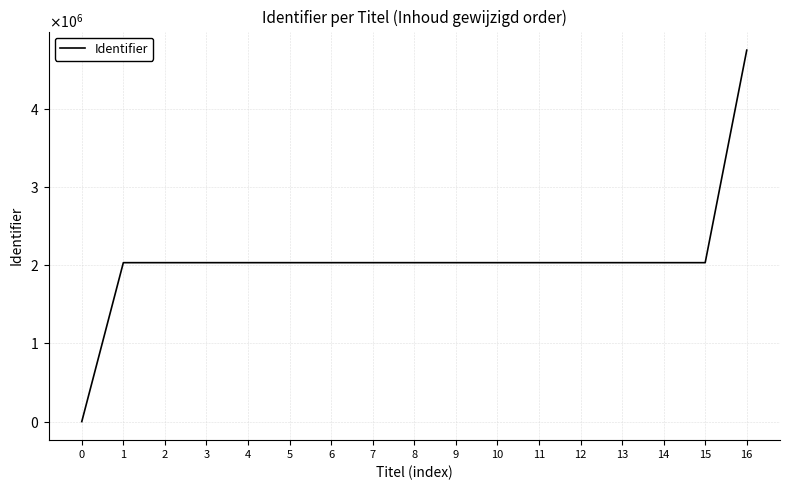

Reading left to right, extract all data points from this chart.

0=0	1=2031237	2=2031238	3=2031245	4=2031243	5=2031247	6=2031248	7=2031253	8=2031255	9=2031257	10=2031259	11=2031266	12=2031267	13=2031261	14=2031263	15=2031265	16=4747929